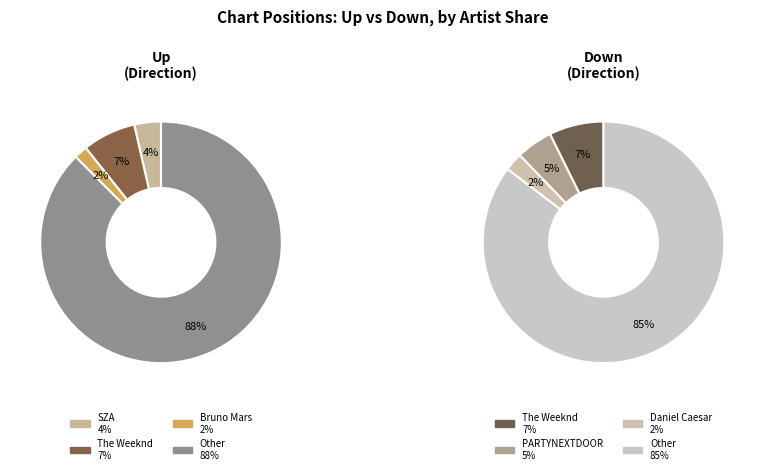

How much of the chart is everything except Down?

57.7%